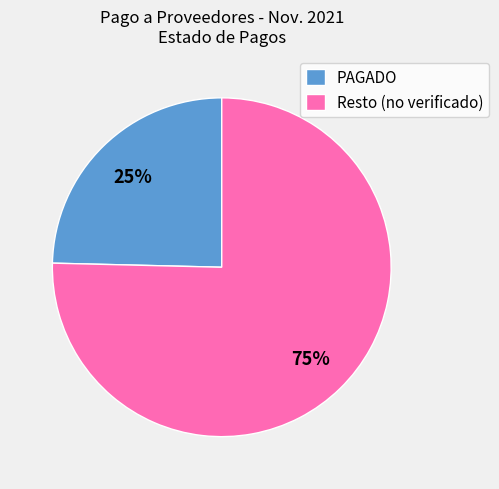

Rank the categories by value from lowest to highest.

PAGADO, Resto (no verificado)